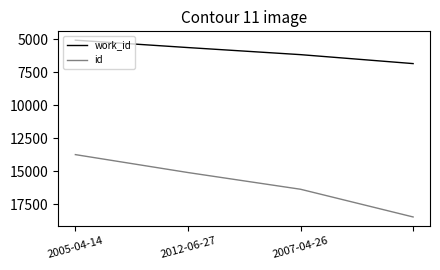

What is the lowest value of the id series?

13740